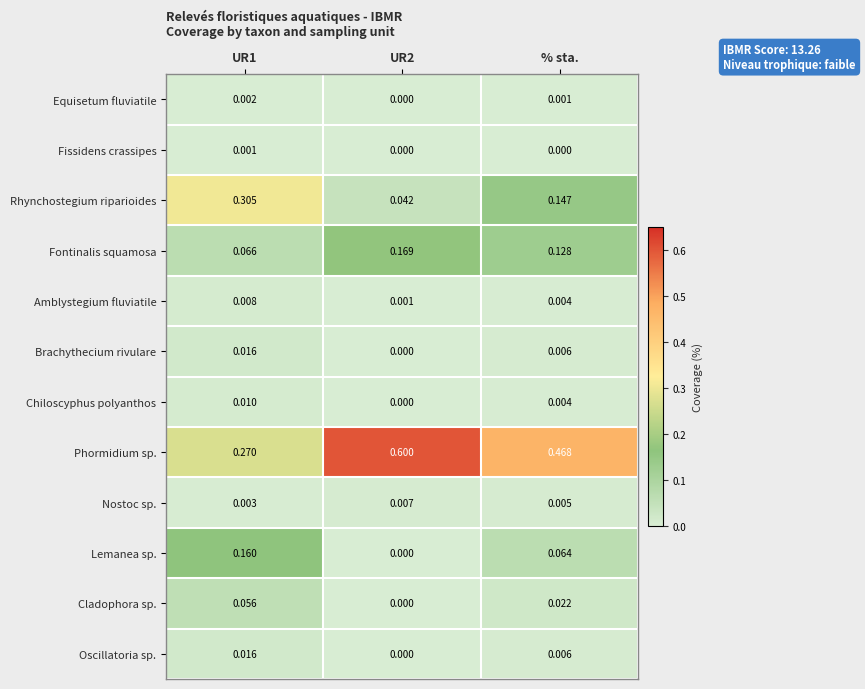

Which series has the largest total across all categories?

Phormidium sp.